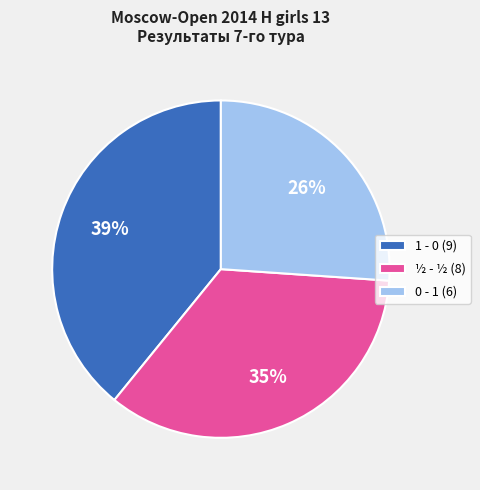

What is the ratio of the value at ½ - ½ (8) to the value at 1 - 0 (9)?

0.9